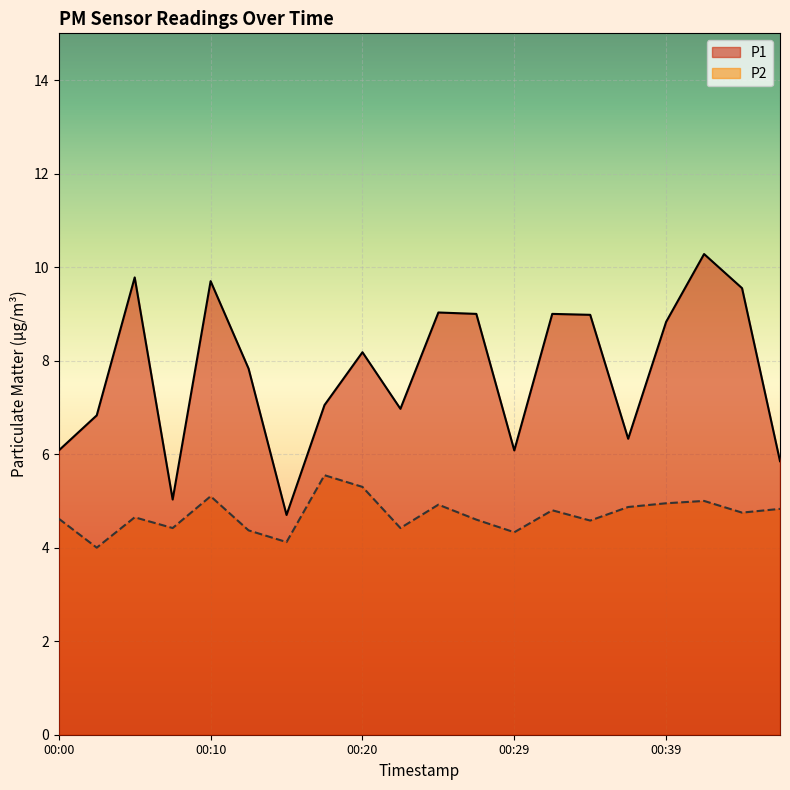

What is the difference between the maximum and minimum values in the P2 series?

1.5